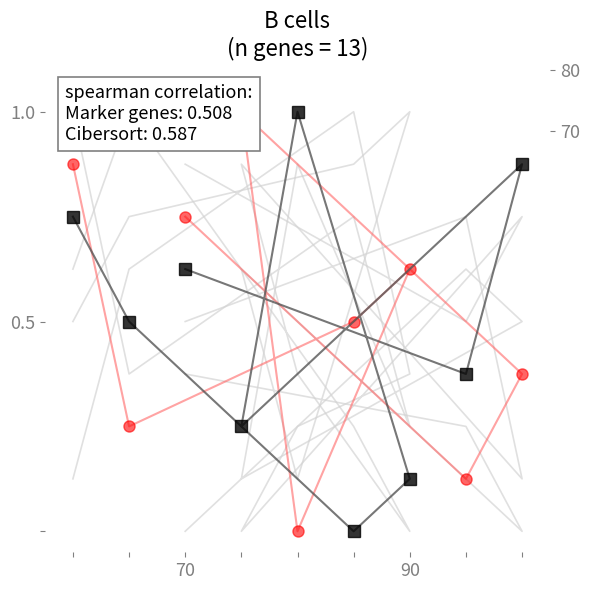

Which series ends up on top after the final intersection of col_6 and col_3?

col_3